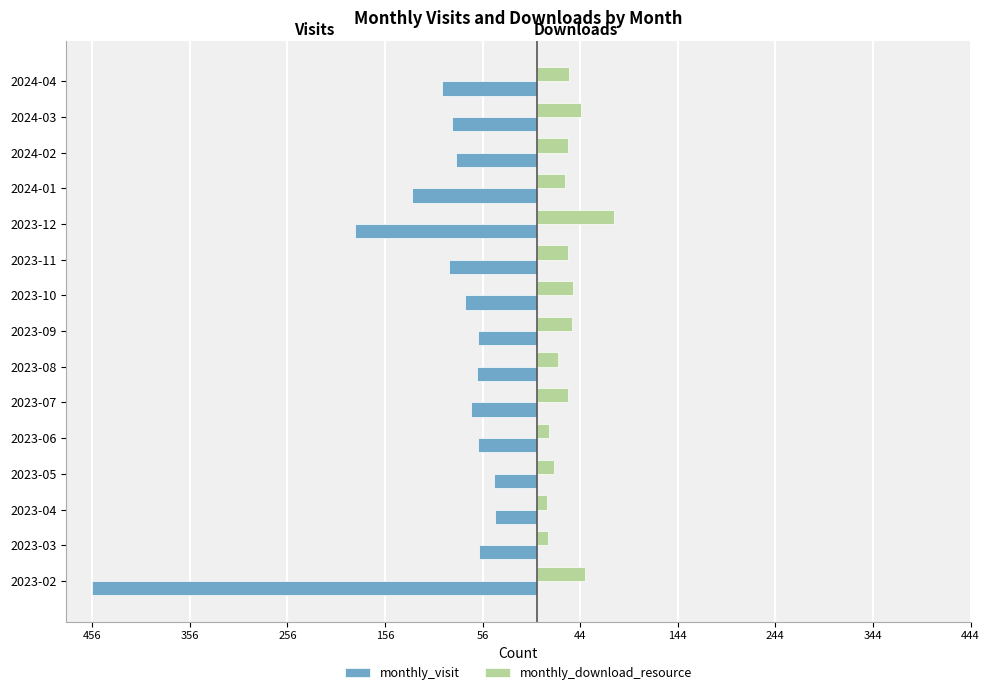

What are all the series names shown in the legend?

monthly_visit, monthly_download_resource